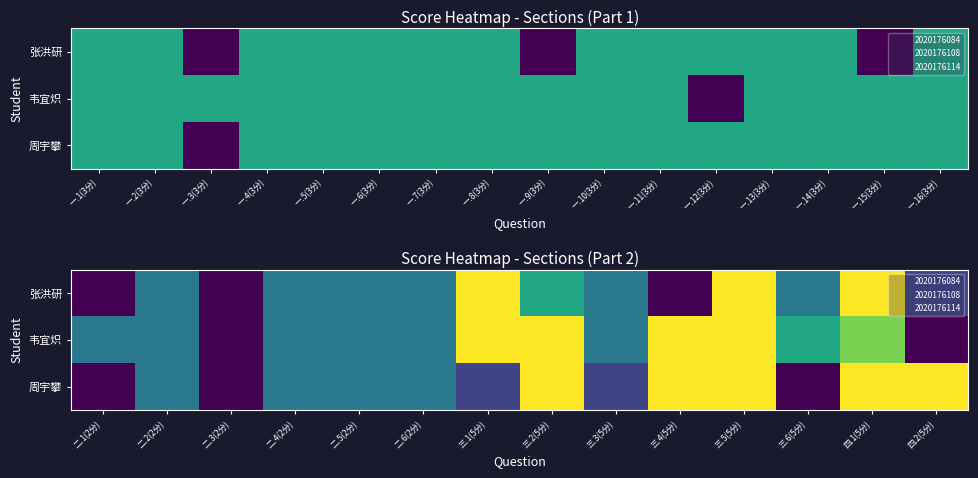

Rank the series by their maximum value, from highest to lowest.

张洪研, 韦宜炽, 周宇攀